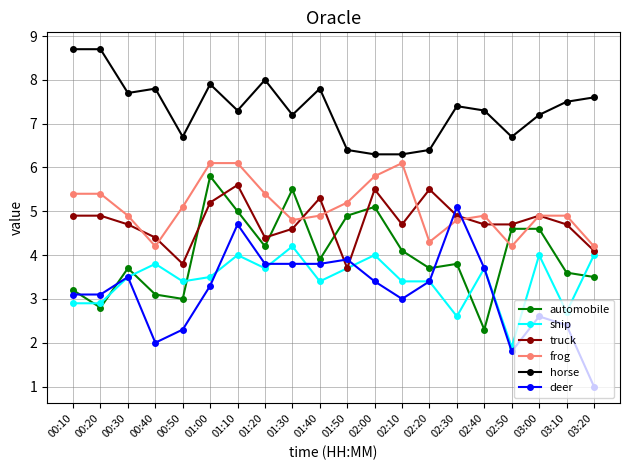

True or false: frog has a value of 4.2 at 02:50.

True